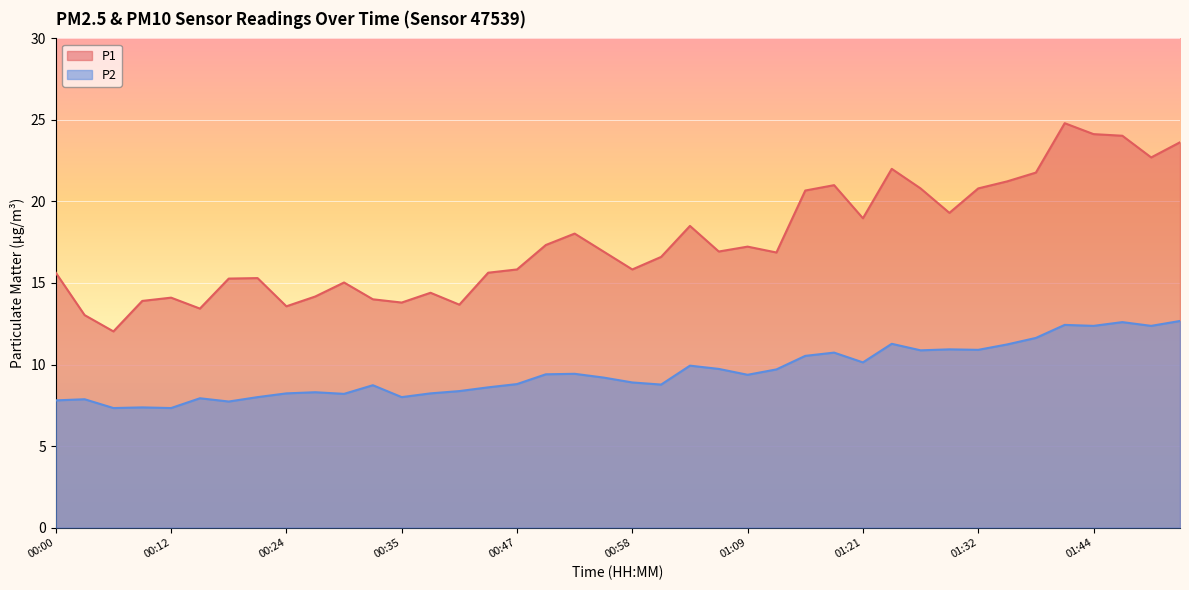

At which label does P1 first exceed 16?

00:49